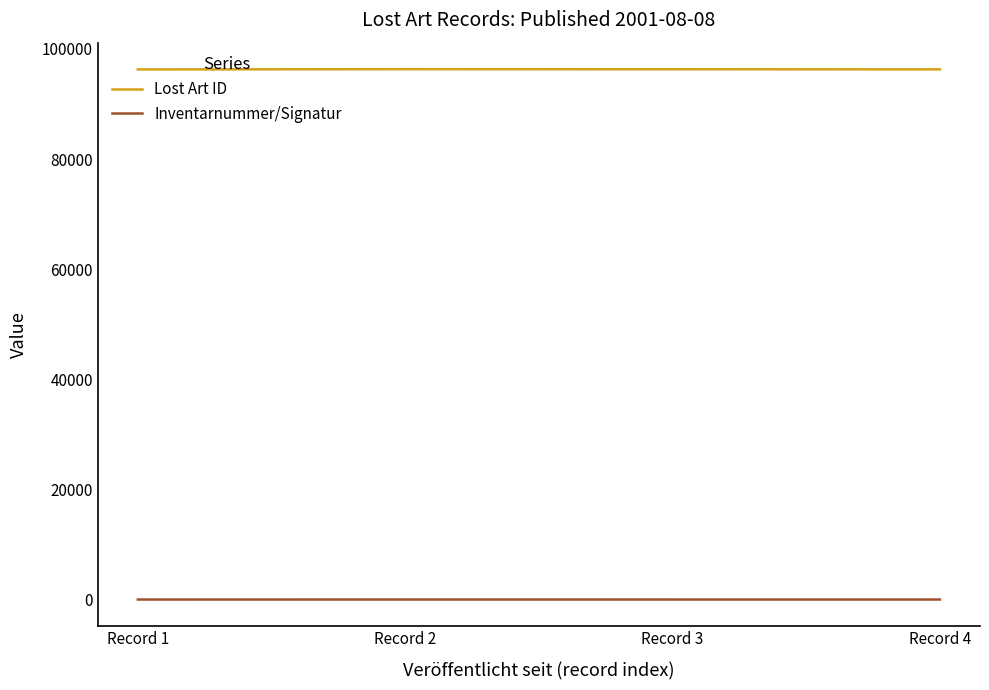

What is the lowest value of the Lost Art ID series?

96269